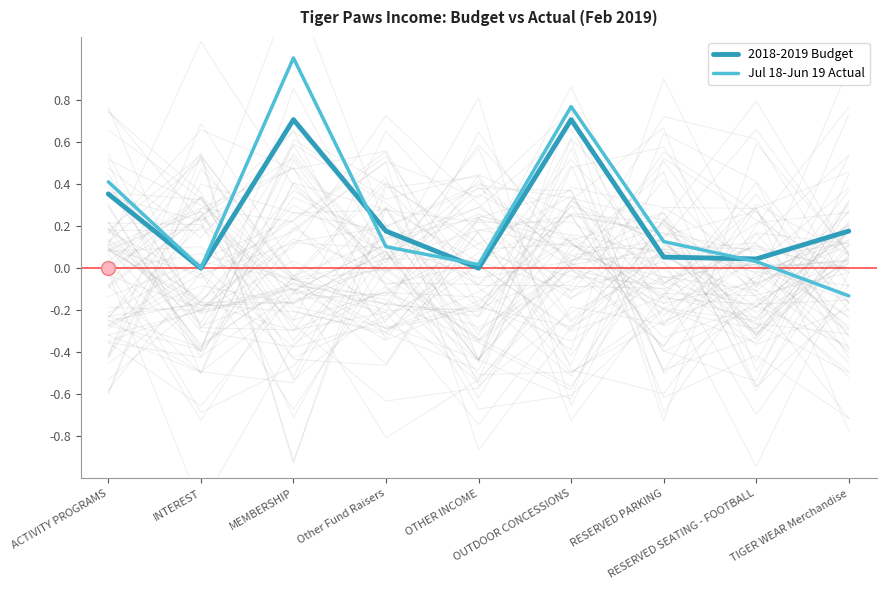

How many positive values does the 2018-2019 Budget series have?

7